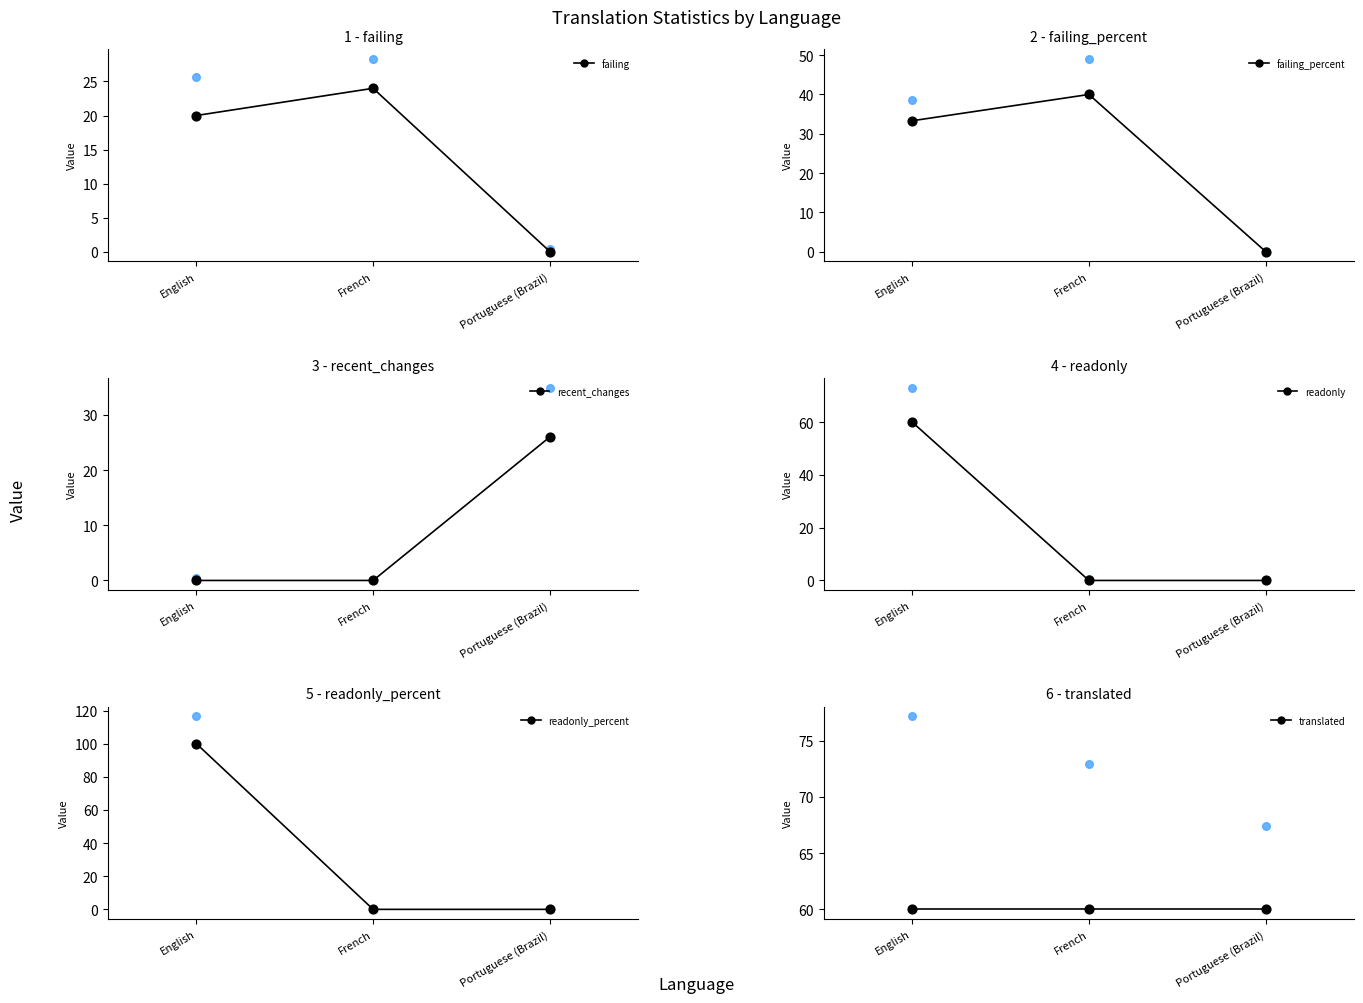

Is the value of failing_percent at Portuguese (Brazil) greater than the value of failing at Portuguese (Brazil)?

No